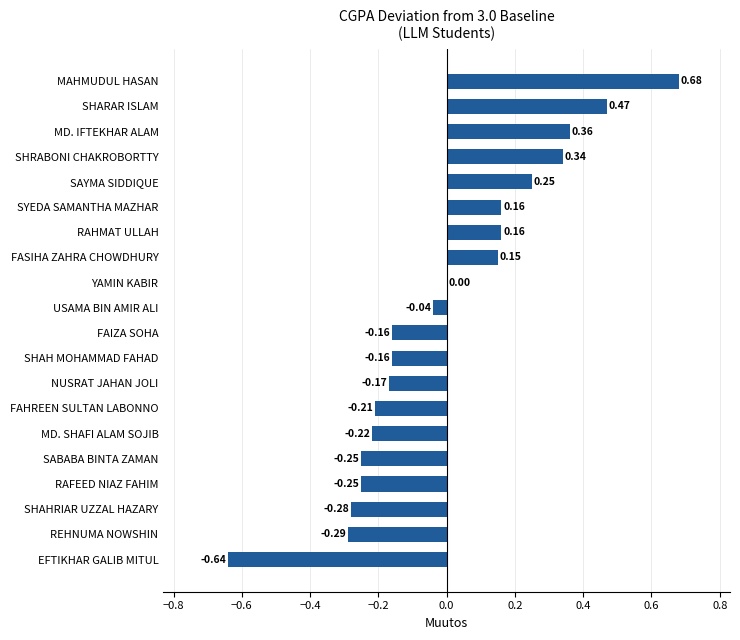

At which category does the chart reach its peak across all series?

MAHMUDUL HASAN